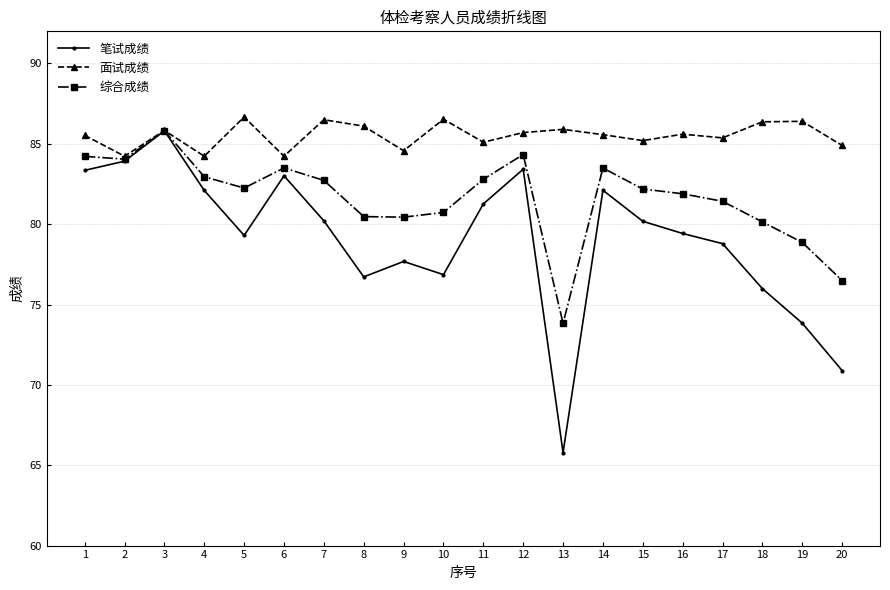

List the series in order of their overall mean, highest first.

面试成绩, 综合成绩, 笔试成绩